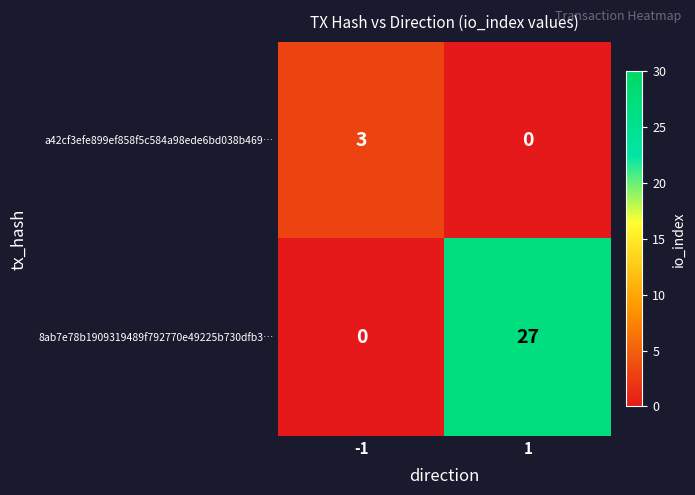

True or false: a42cf3efe899ef858f5c584a98ede6bd038b469… has a value of 3 at -1.

True